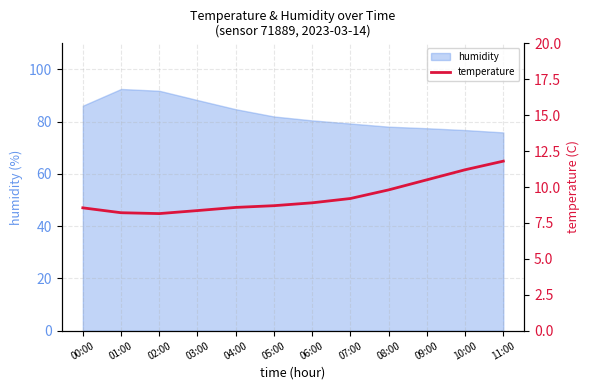

Reading right to left, extract all data points from this chart.

11.8	11.2	10.5	9.8	9.2	8.9	8.7	8.6	8.4	8.2	8.2	8.6